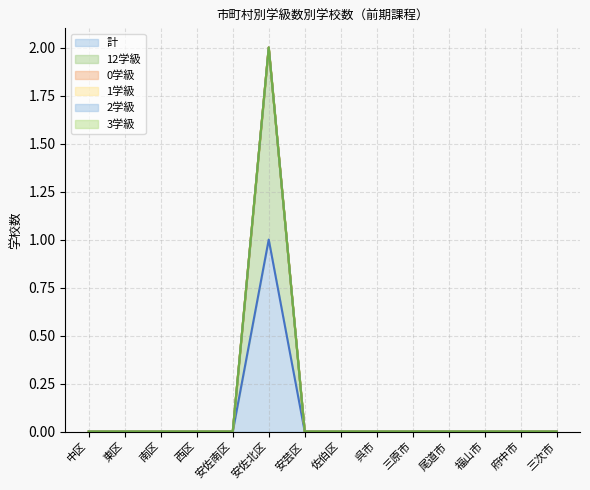

What is the label of the 5th point from the right?

三原市